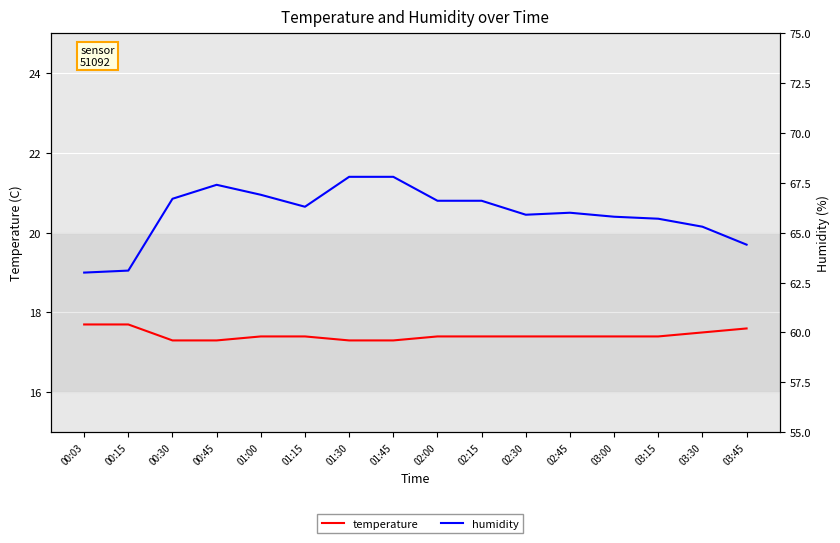

Is the value of humidity at 02:00 greater than the value of temperature at 00:30?

Yes